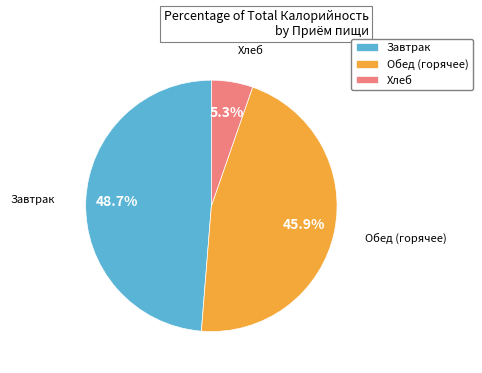

What is the smallest slice in the pie chart?

Хлеб